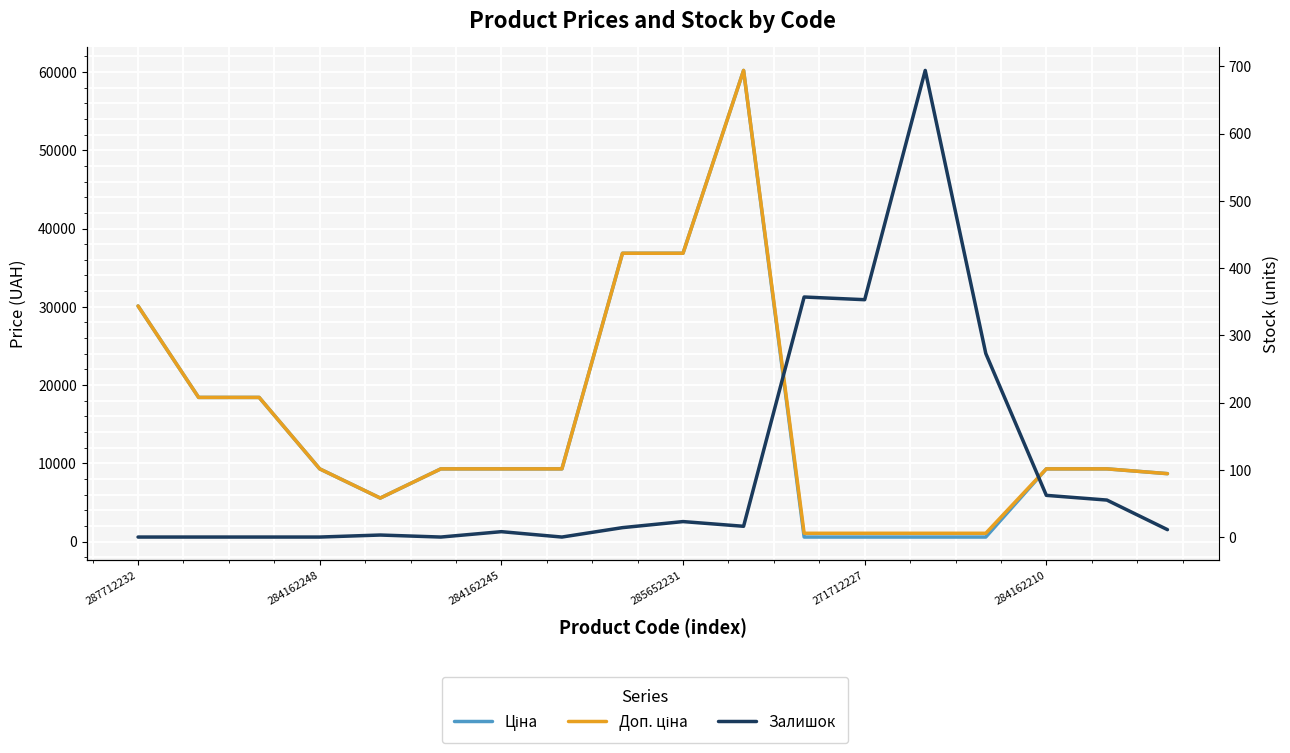

At how many categories does at least one series exceed 20907?

4